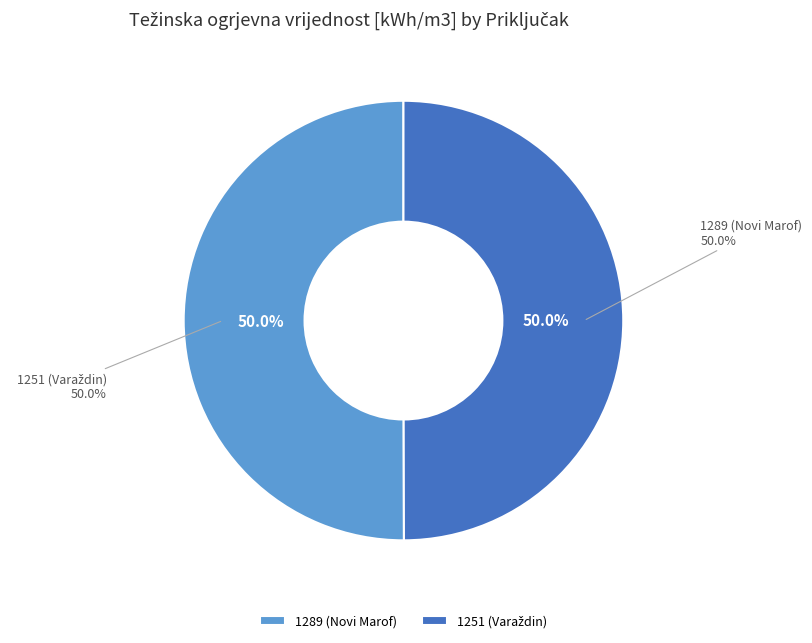

What is the ratio of the value at 1251 (Varaždin) to the value at 1289 (Novi Marof)?

1.0